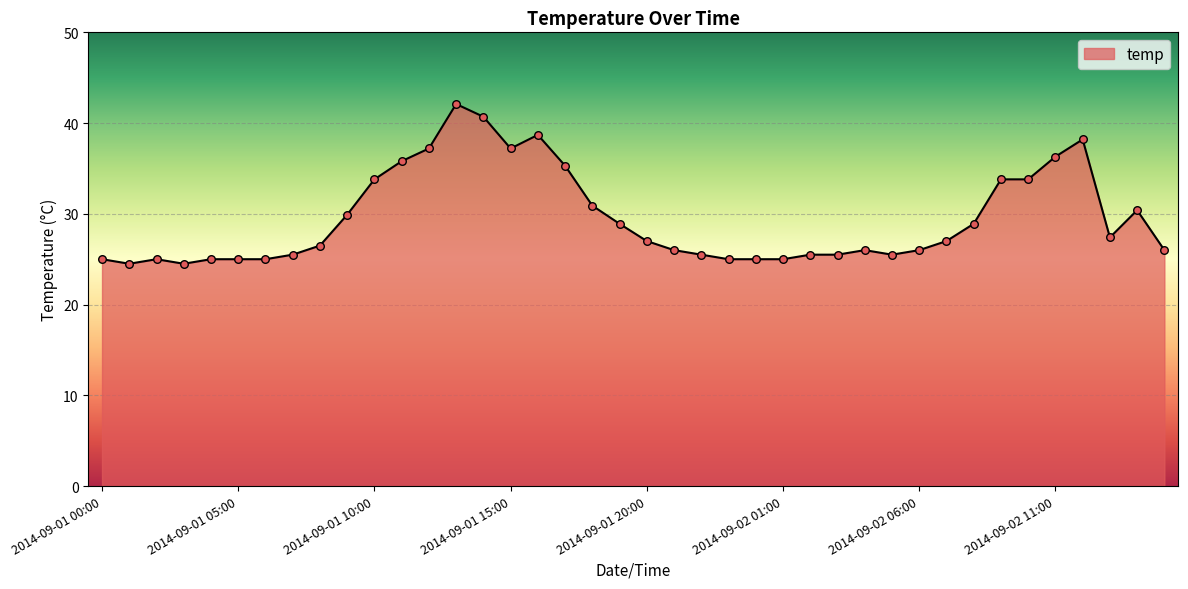

What is the minimum value shown in the chart?

24.5